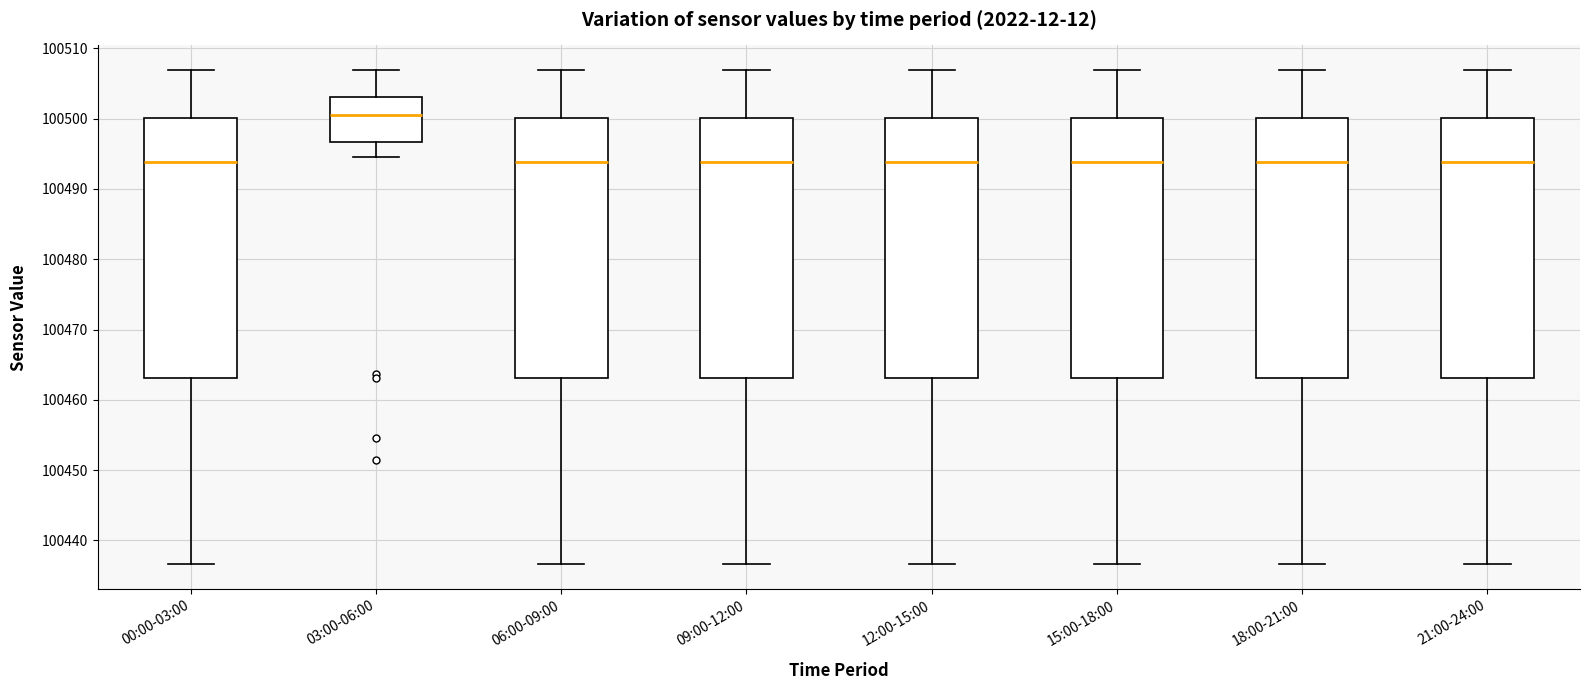

Reading left to right, transcribe this box plot: for each box, give where its median line is, the range the box spans, and where its two whiskers end, as read against the y-axis. The values are not printed on the chart, so give them approximately, as read against the axis.

00:00-03:00: median 100494, box 100463 to 100500, whiskers 100437 to 100507
03:00-06:00: median 100501, box 100497 to 100503, whiskers 100495 to 100507
06:00-09:00: median 100494, box 100463 to 100500, whiskers 100437 to 100507
09:00-12:00: median 100494, box 100463 to 100500, whiskers 100437 to 100507
12:00-15:00: median 100494, box 100463 to 100500, whiskers 100437 to 100507
15:00-18:00: median 100494, box 100463 to 100500, whiskers 100437 to 100507
18:00-21:00: median 100494, box 100463 to 100500, whiskers 100437 to 100507
21:00-24:00: median 100494, box 100463 to 100500, whiskers 100437 to 100507